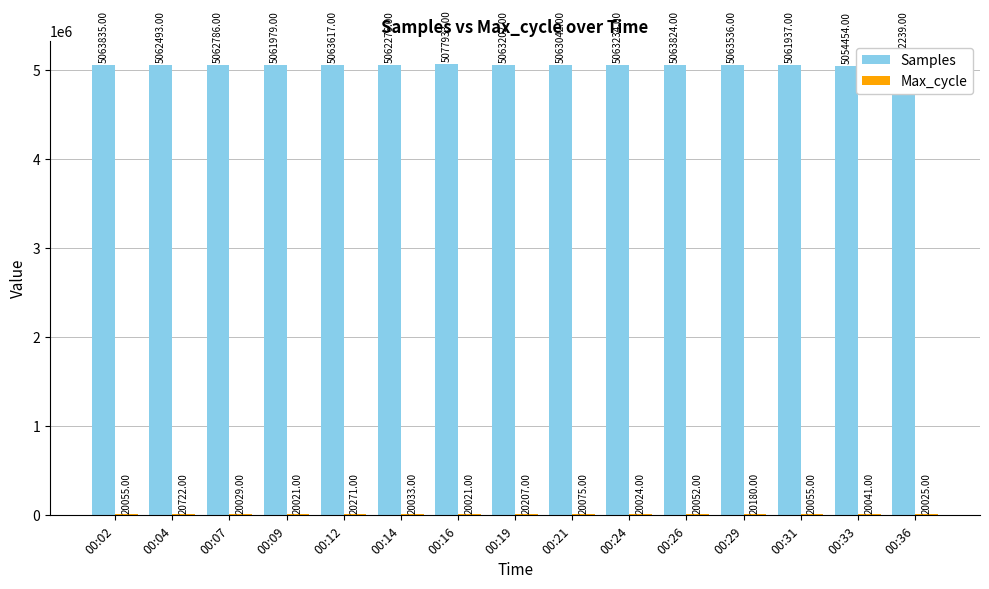

At which category is the sum across all series the highest?

00:16